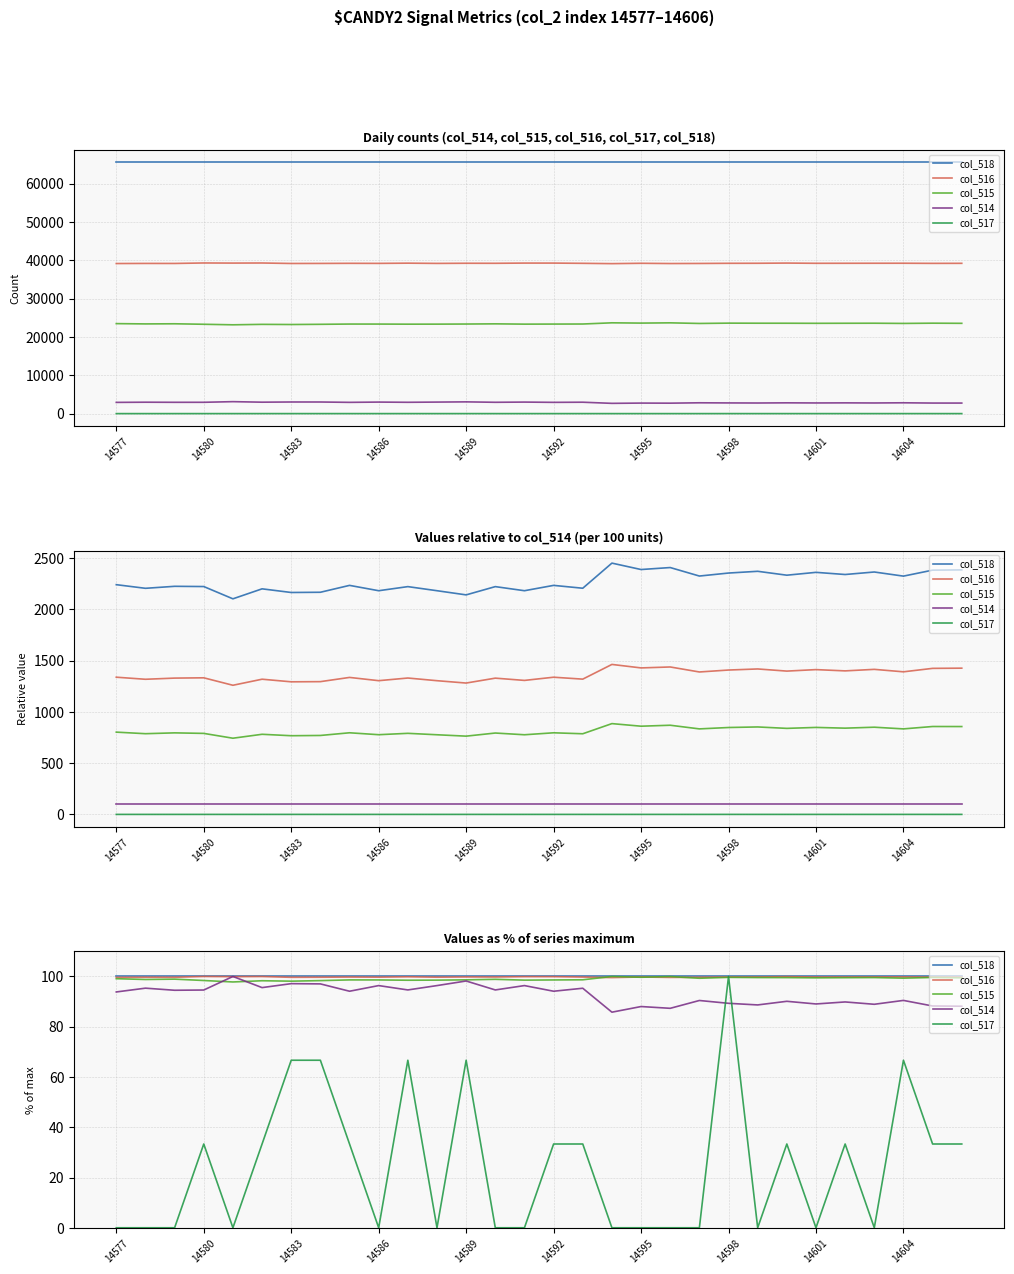

What value does the col_516 series have at 14601?

99.8